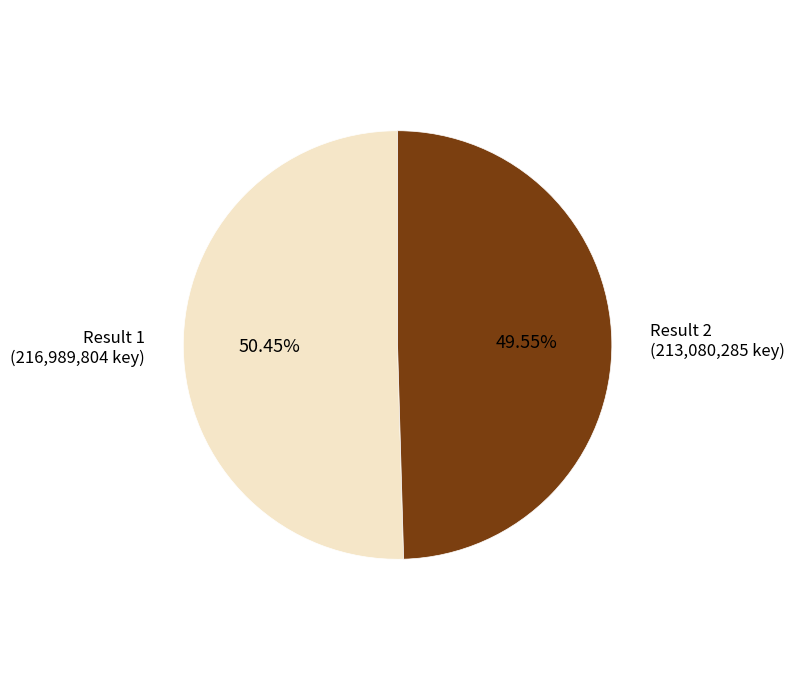

Combined, do Result 1 (216,989,804 key) and Result 2 (213,080,285 key) account for over 50%?

Yes